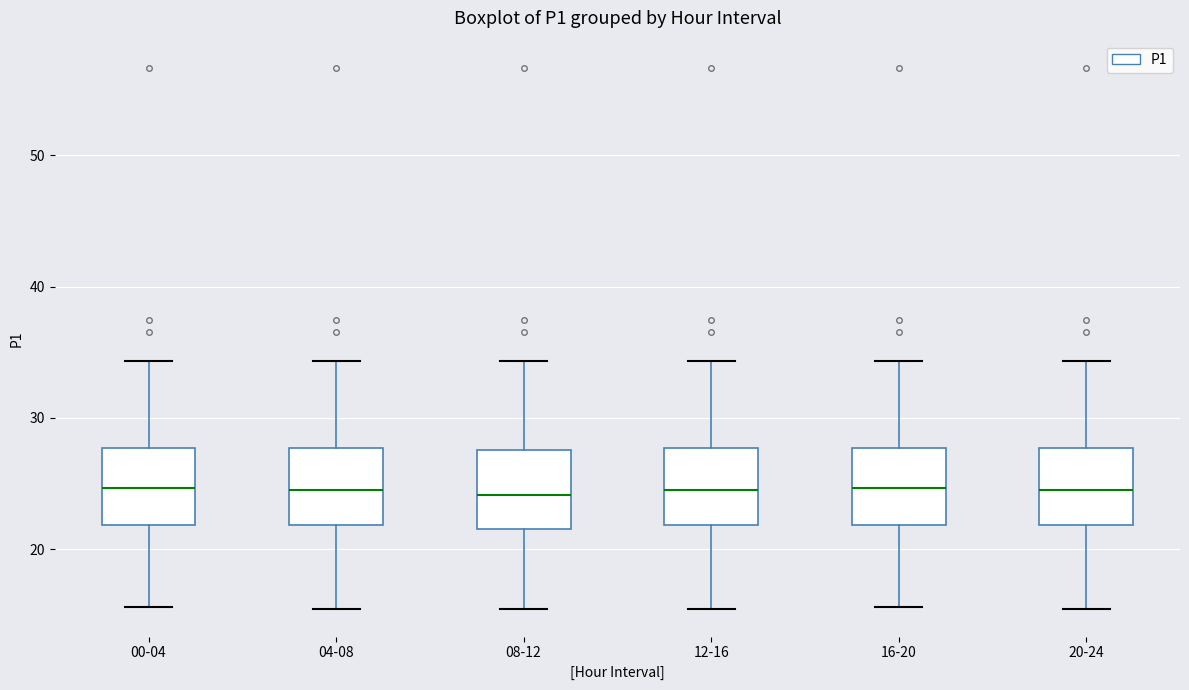

Reading left to right, read every box against the y-axis: the position of its median line, the range the box covers, and the ends of its whiskers. The values are not printed on the chart, so give them approximately, as read against the axis.

00-04: median 25, box 22 to 28, whiskers 16 to 34
04-08: median 24, box 22 to 28, whiskers 15 to 34
08-12: median 24, box 22 to 28, whiskers 15 to 34
12-16: median 24, box 22 to 28, whiskers 15 to 34
16-20: median 25, box 22 to 28, whiskers 16 to 34
20-24: median 24, box 22 to 28, whiskers 15 to 34